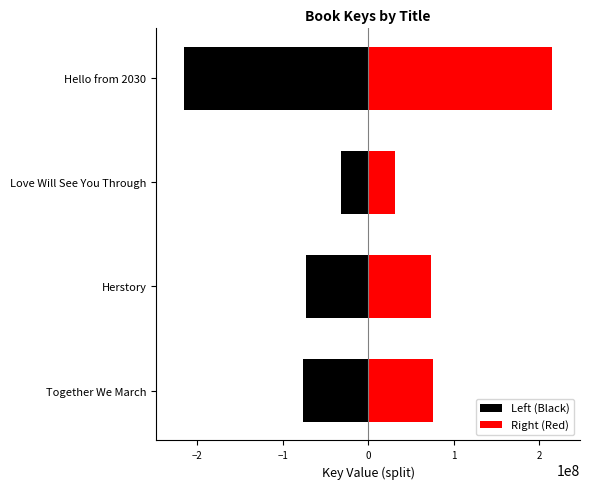

What is the difference between the highest and lowest values at Love Will See You Through?

62159984.0